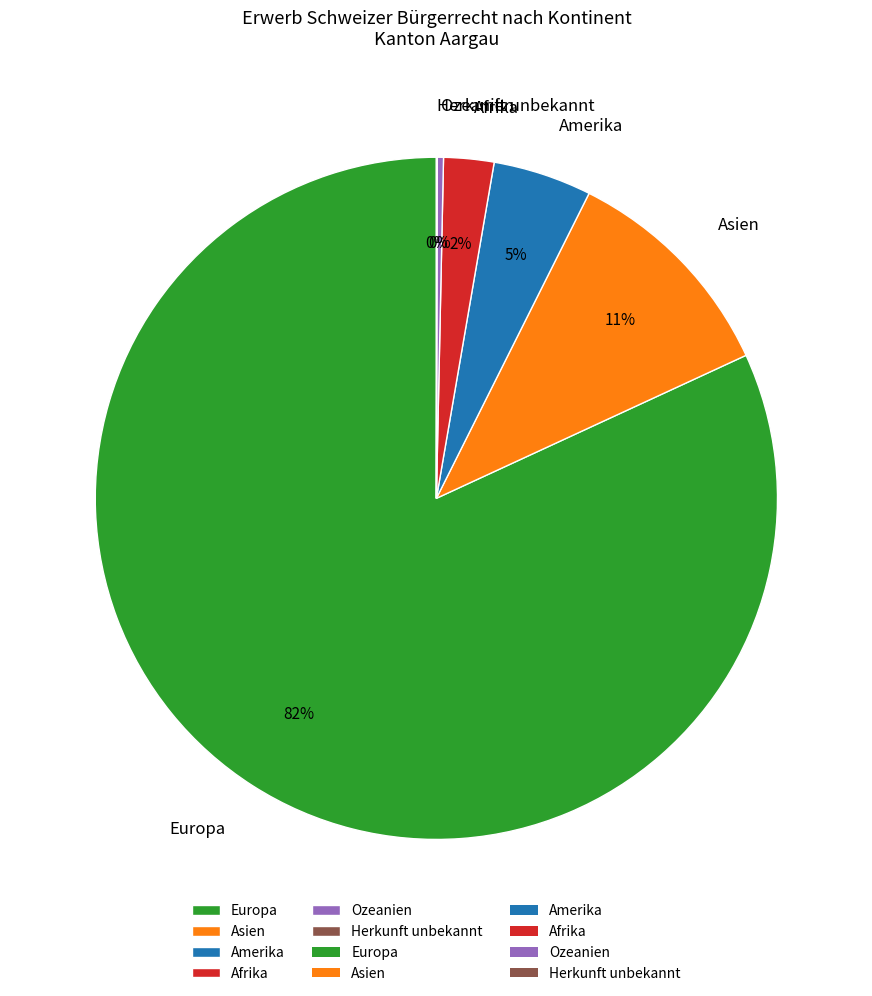

Do Amerika and Ozeanien together represent more than half of the pie?

No